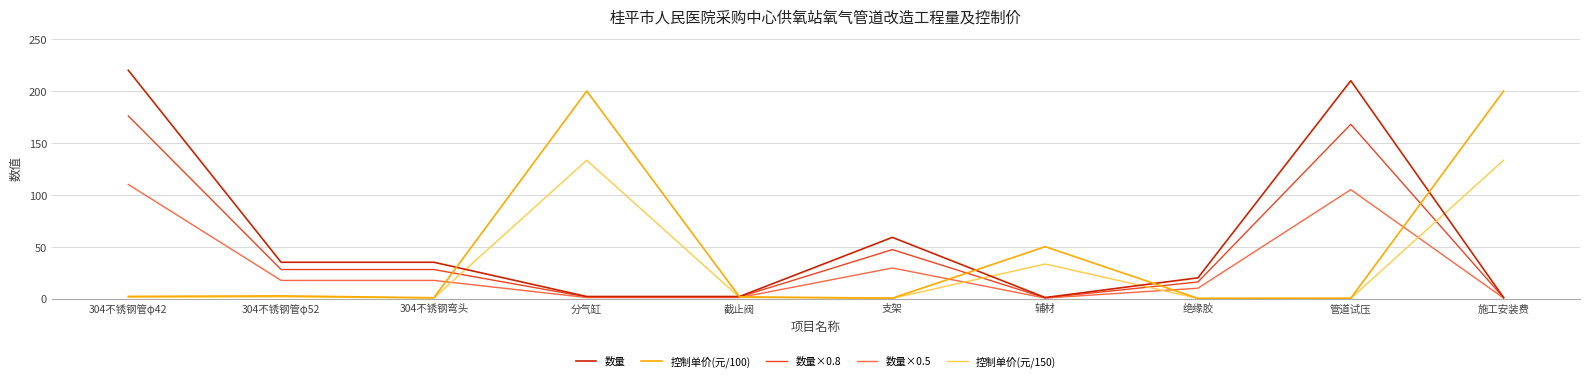

Which series has the largest total across all categories?

数量